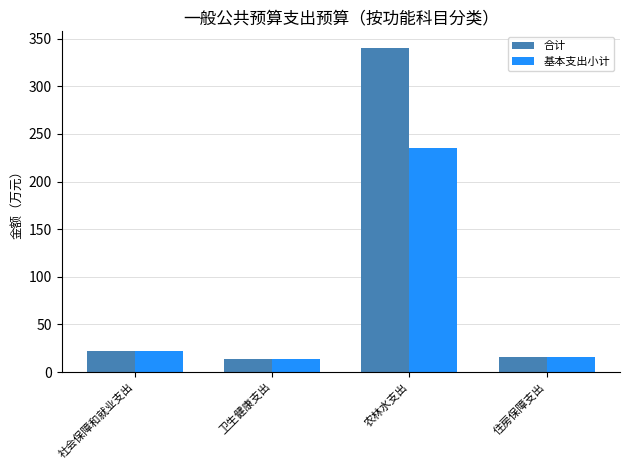

How many data points in 合计 are less than 21?

2